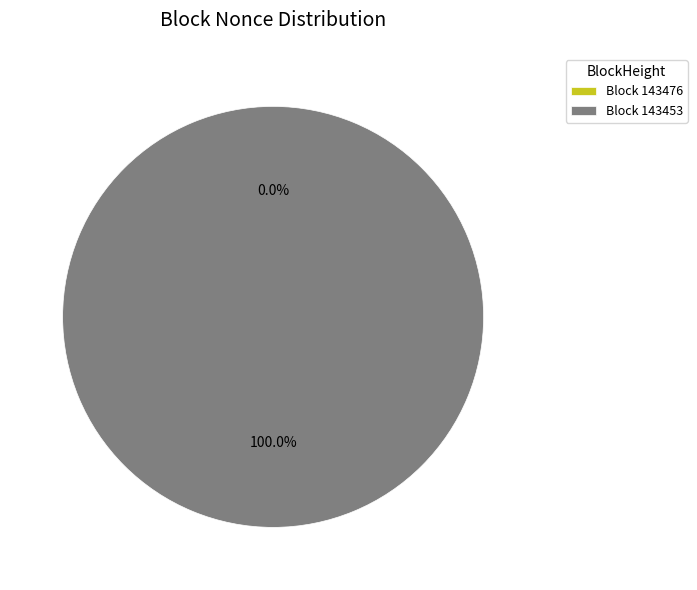

What is the smallest slice in the pie chart?

143476